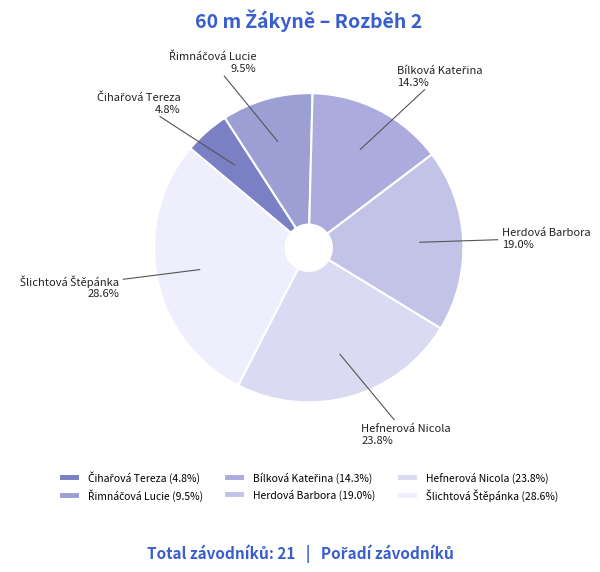

Which slice is the largest?

Šlichtová Štěpánka